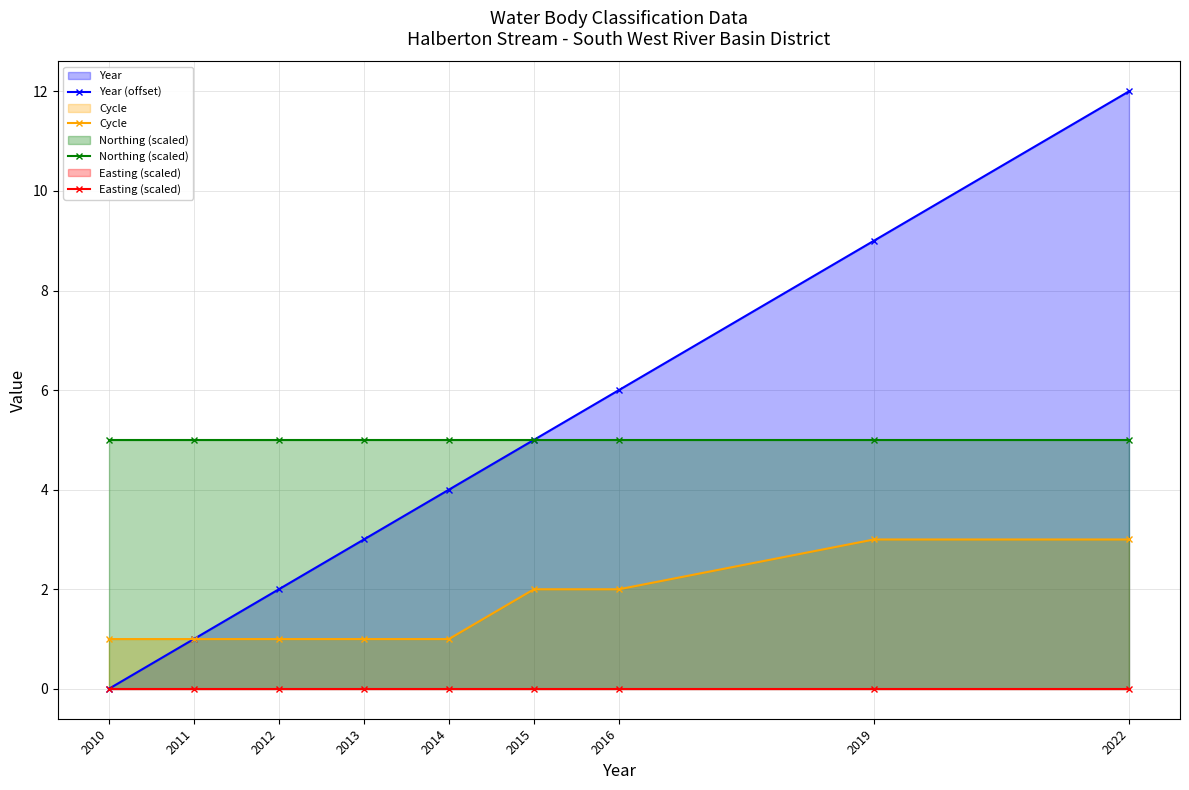

Does the chart have visible grid lines?

Yes